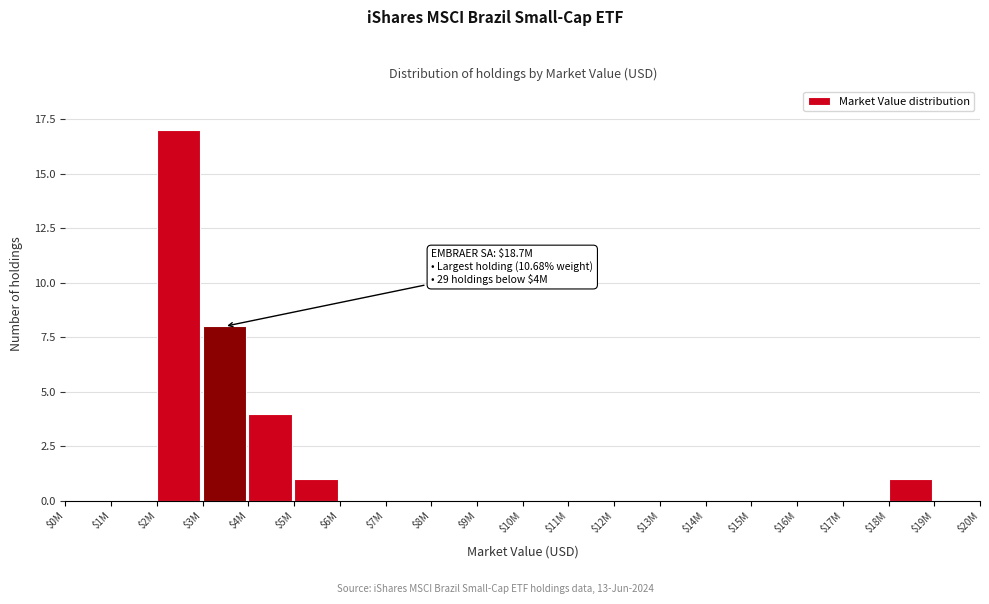

The chart shows a value of -7 at $12M. True or false?

False